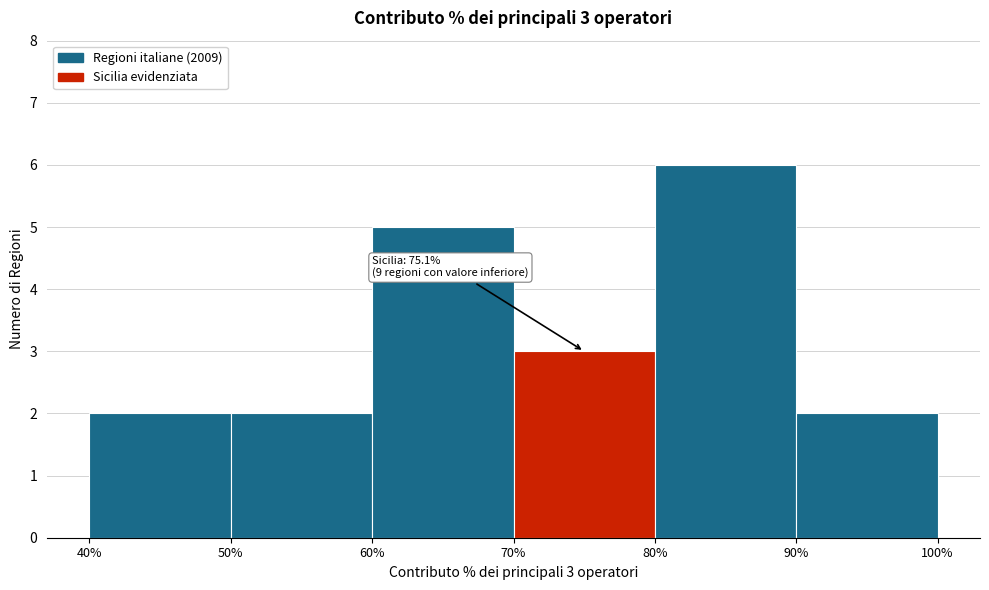

Which range on the x-axis has the tallest bar?

80% to 90%